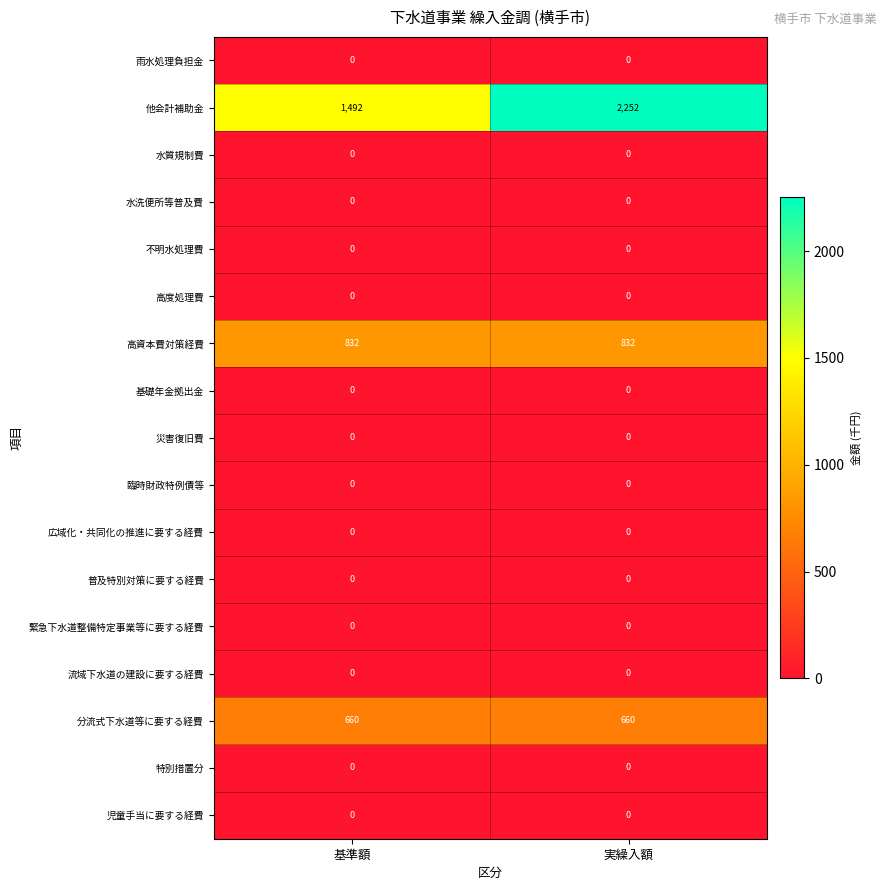

What value does the 高資本費対策経費 series have at 実繰入額?

832